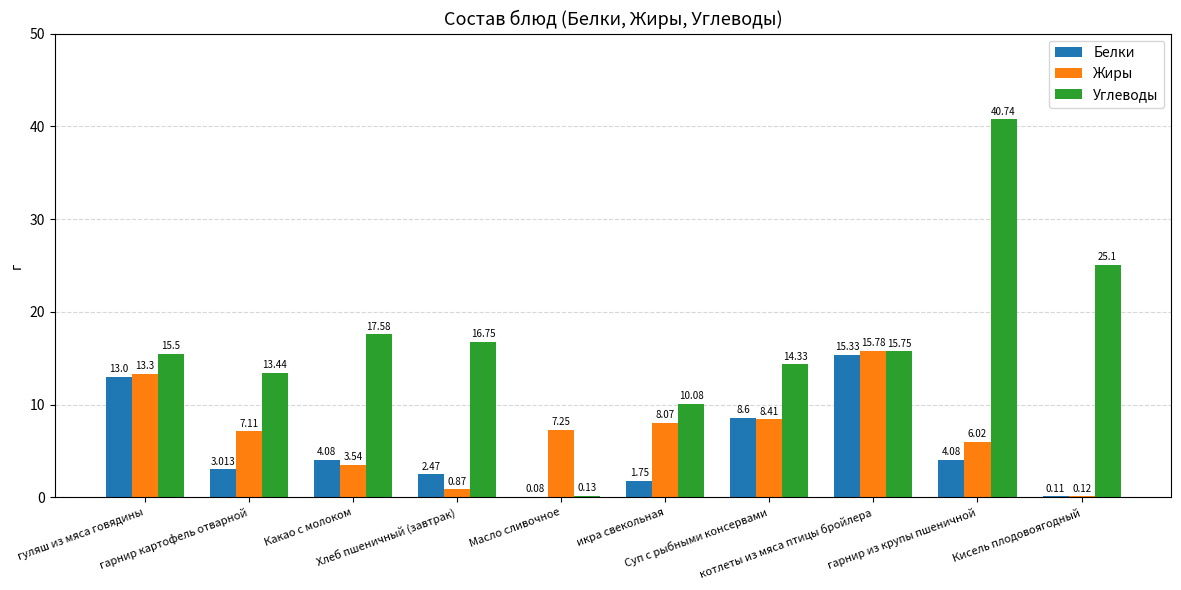

Which series has the largest total across all categories?

Углеводы